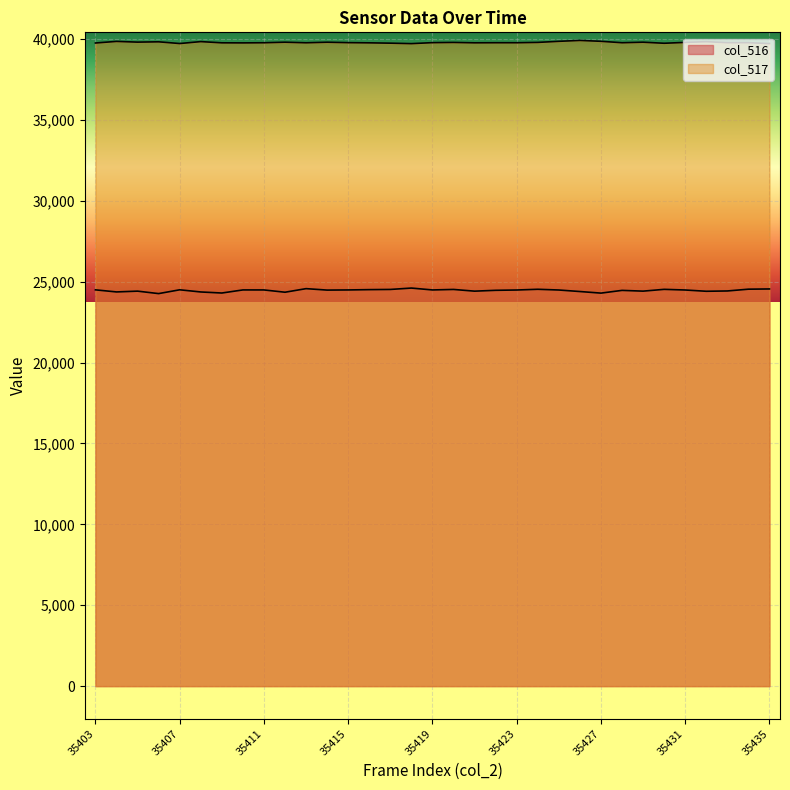

At how many categories does at least one series exceed 32868?

33